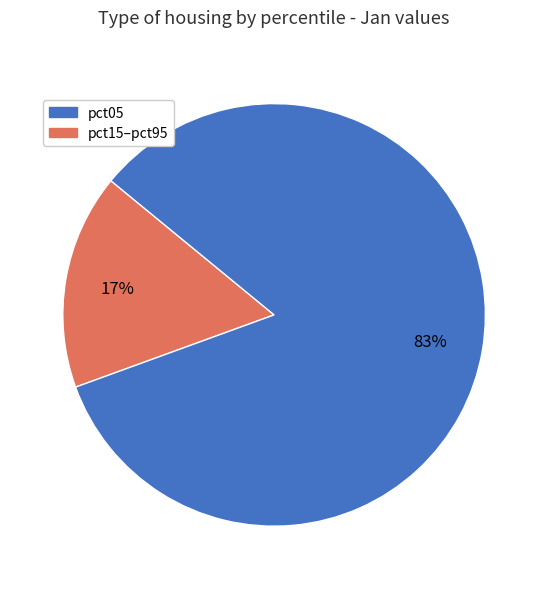

To the nearest percent, what is the average slice percentage?

50%